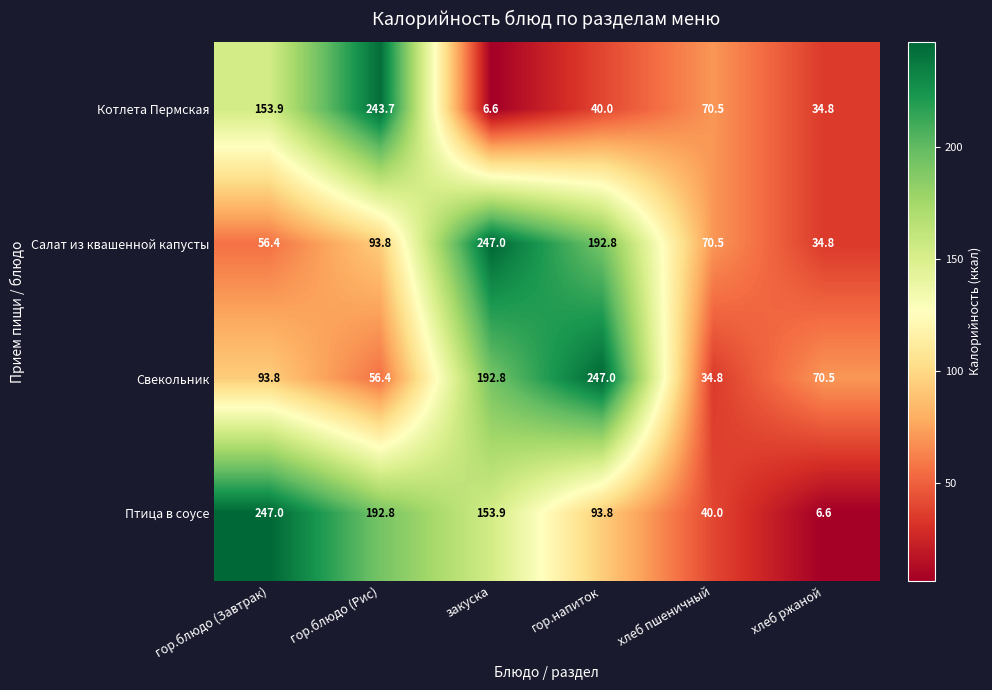

Which series has the largest total across all categories?

Птица в соусе